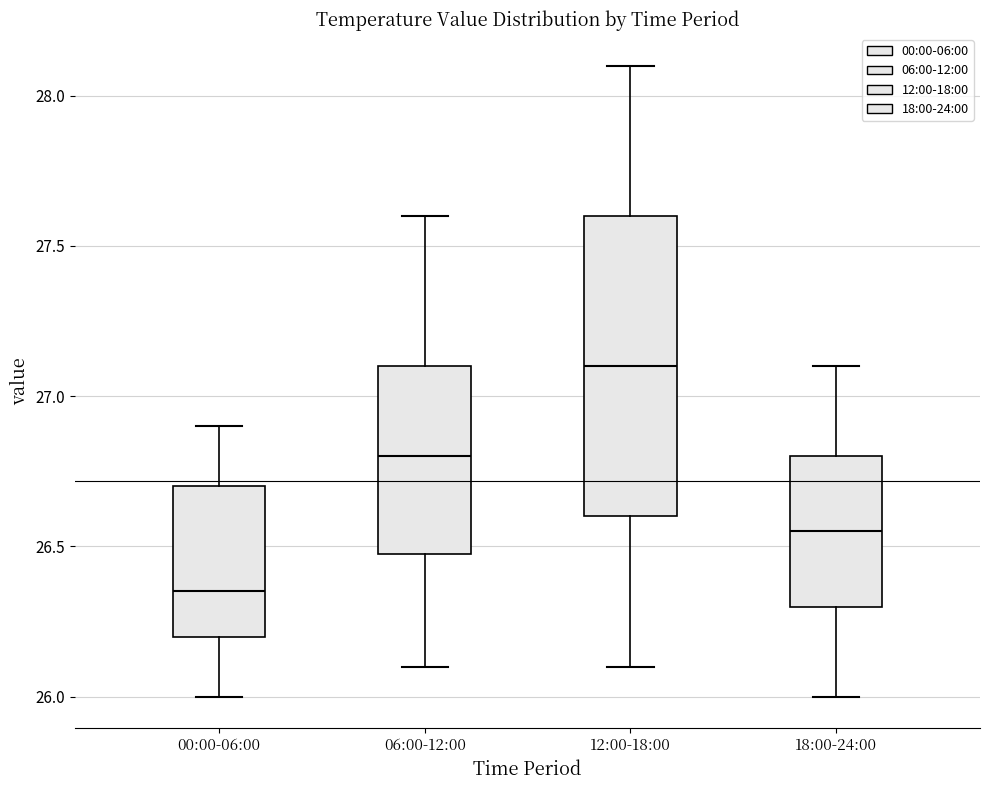

Reading left to right, read every box against the y-axis: the position of its median line, the range the box covers, and the ends of its whiskers. The values are not printed on the chart, so give them approximately, as read against the axis.

00:00-06:00: median 26.35, box 26.20 to 26.70, whiskers 26.00 to 26.90
06:00-12:00: median 26.80, box 26.50 to 27.10, whiskers 26.10 to 27.60
12:00-18:00: median 27.10, box 26.60 to 27.60, whiskers 26.10 to 28.10
18:00-24:00: median 26.55, box 26.30 to 26.80, whiskers 26.00 to 27.10